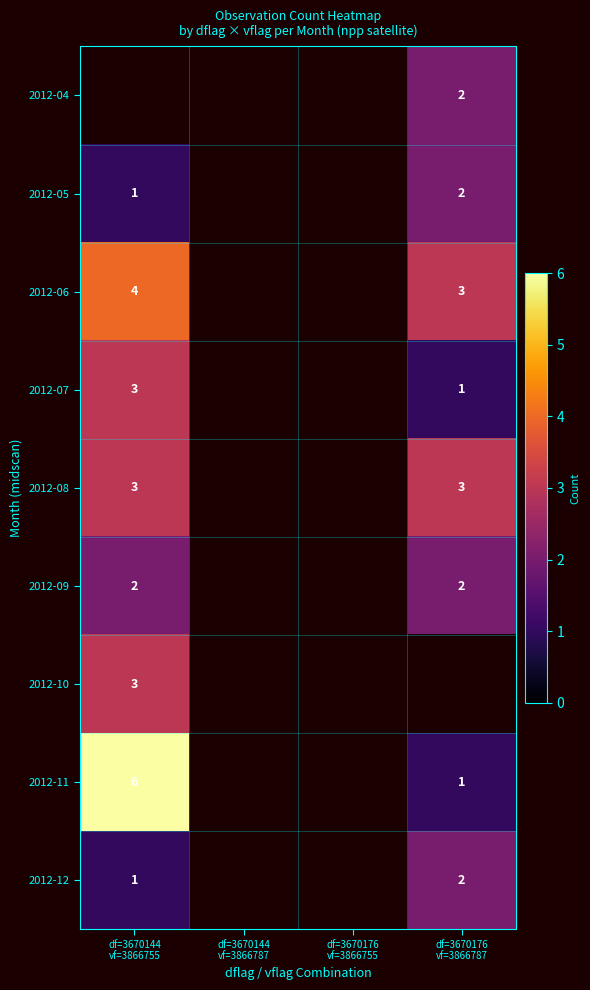

Read the 2012-12 value at df=3670144 vf=3866755.

1.0